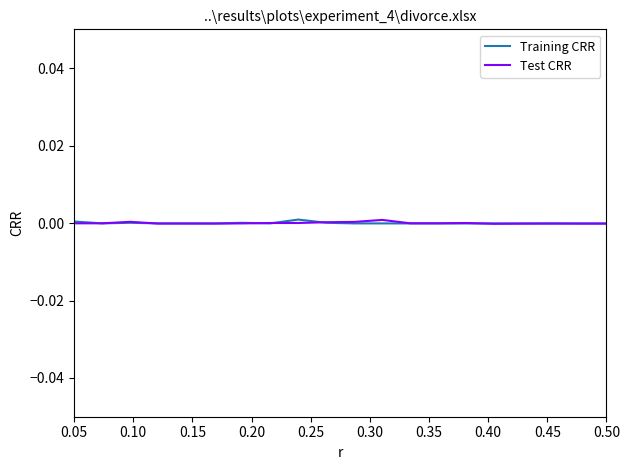

Where do Training CRR and Test CRR first cross each other?

0.05 and 0.10